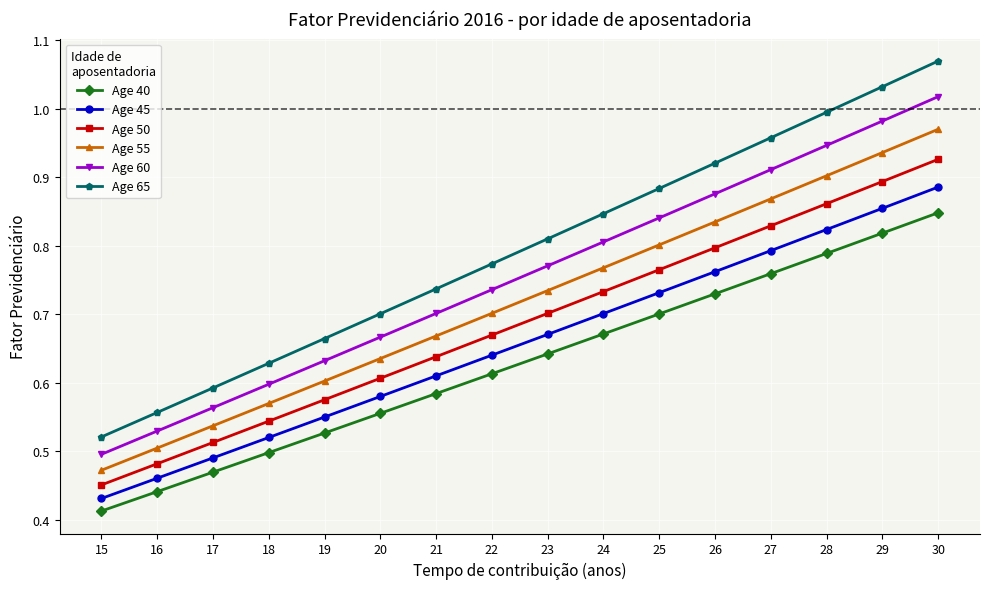

What is the sum of the Age 45 values at 30 and 29?

1.7